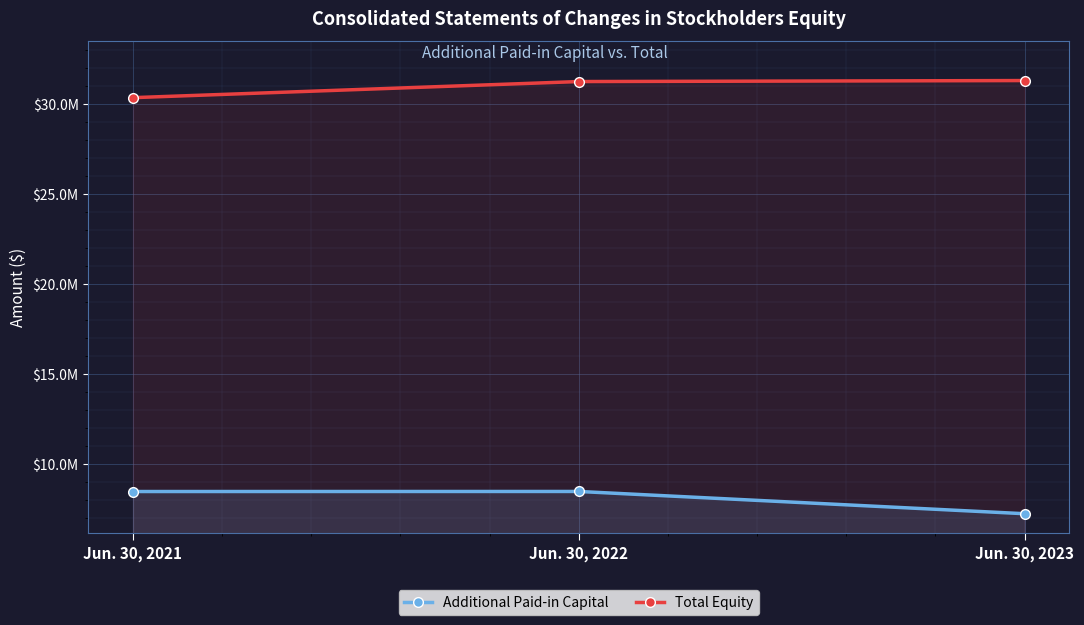

What is the value of the Additional Paid-in Capital point at the 2nd from the left?

8487400